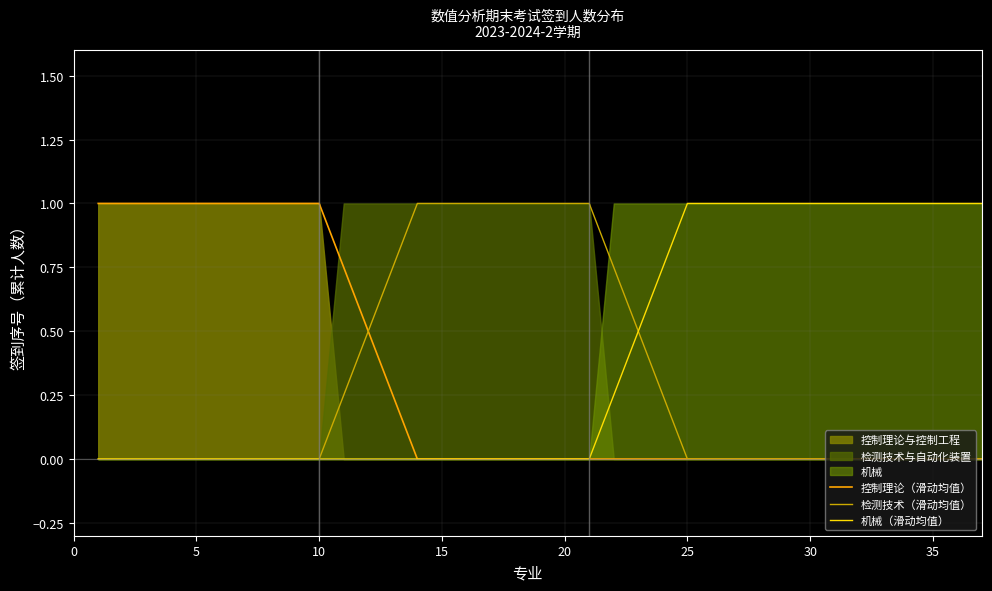

True or false: 检测技术（滑动均值） and 控制理论（滑动均值） cross at least once.

False